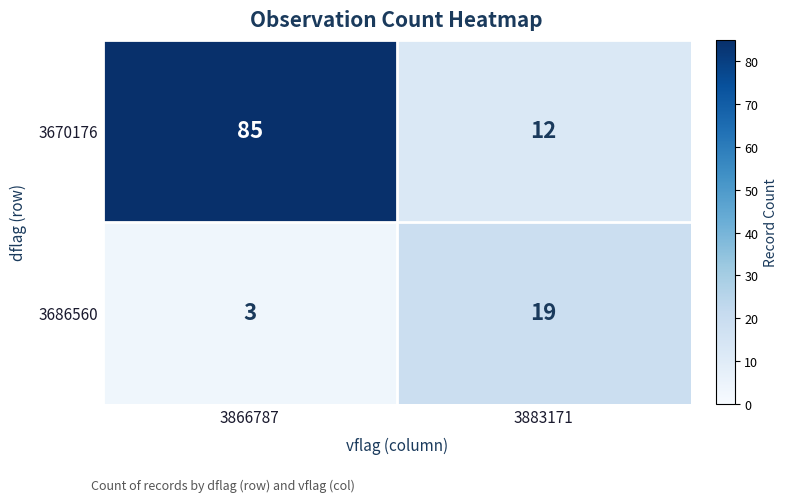

Which label corresponds to the largest value in the chart?

3866787